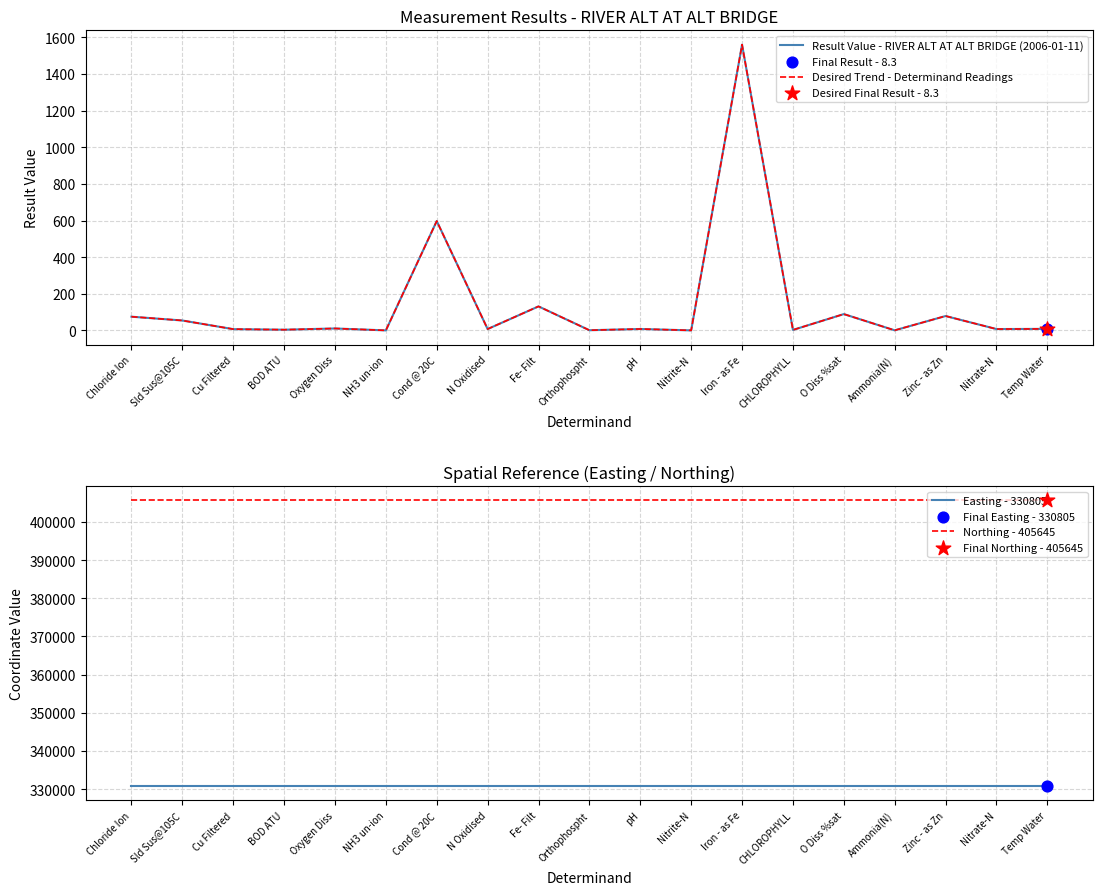

Which series contains the highest Y value?

Northing - 405645